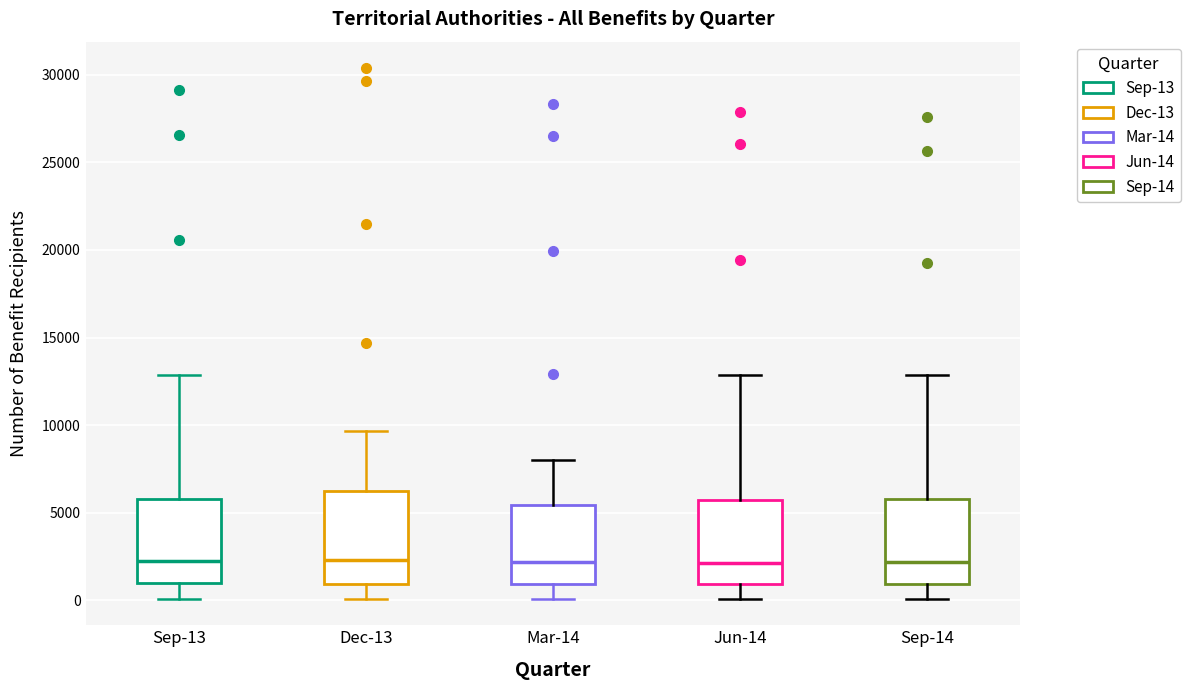

Reading left to right, transcribe this box plot: for each box, give where its median line is, the range the box spans, and where its two whiskers end, as read against the y-axis. The values are not printed on the chart, so give them approximately, as read against the axis.

Sep-13: median 2500, box 1000 to 6000, whiskers 0 to 13000
Dec-13: median 2500, box 1000 to 6000, whiskers 0 to 9500
Mar-14: median 2000, box 1000 to 5500, whiskers 0 to 8000
Jun-14: median 2000, box 1000 to 5500, whiskers 0 to 13000
Sep-14: median 2000, box 1000 to 6000, whiskers 0 to 13000